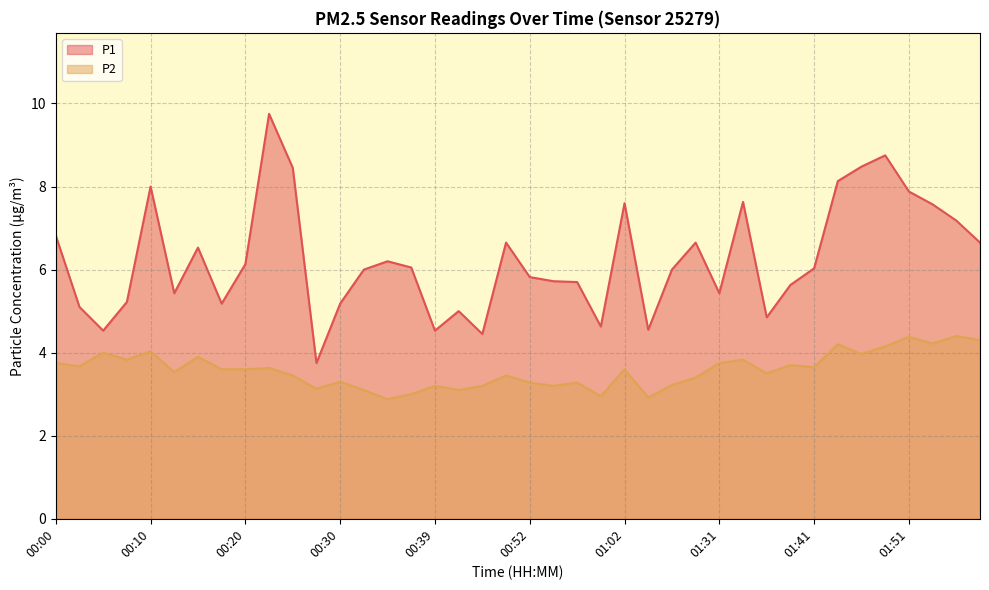

How many data points does each series have?

40